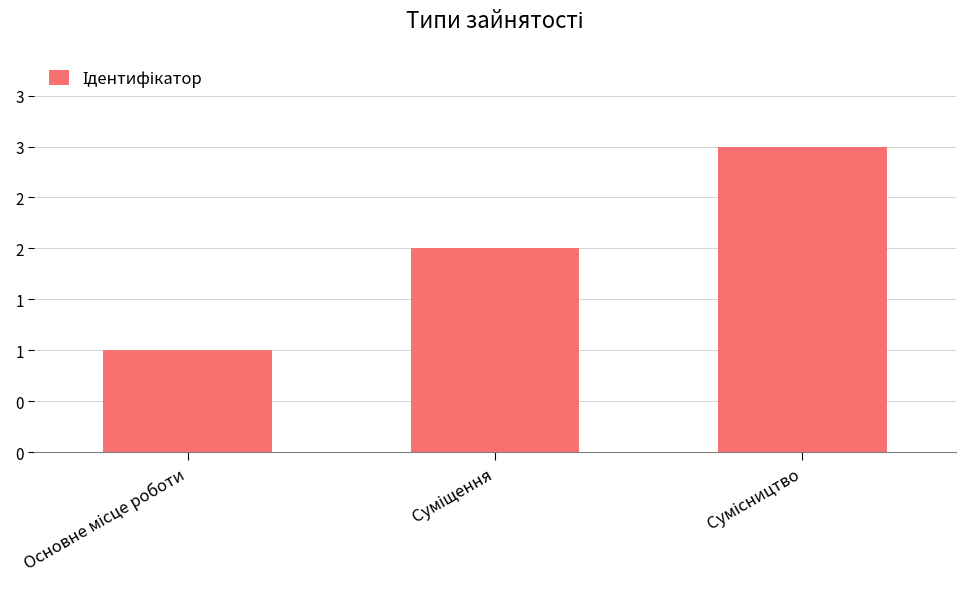

How many values are between 1 and 3?

3